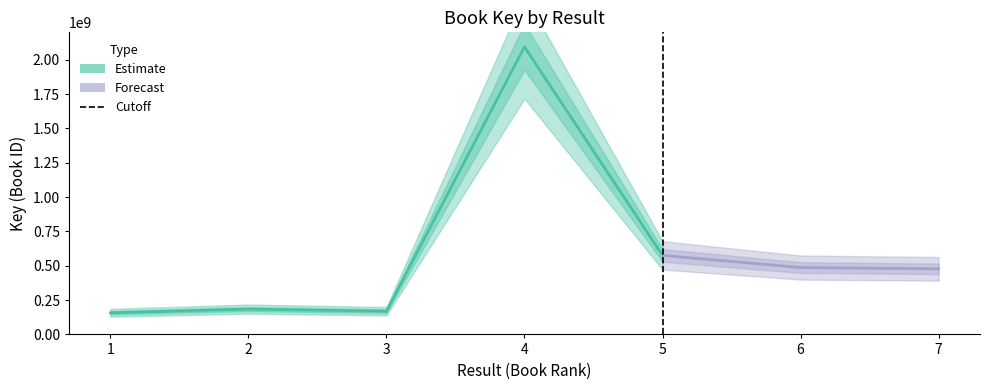

What is the value of the 1st point from the left?

157767755